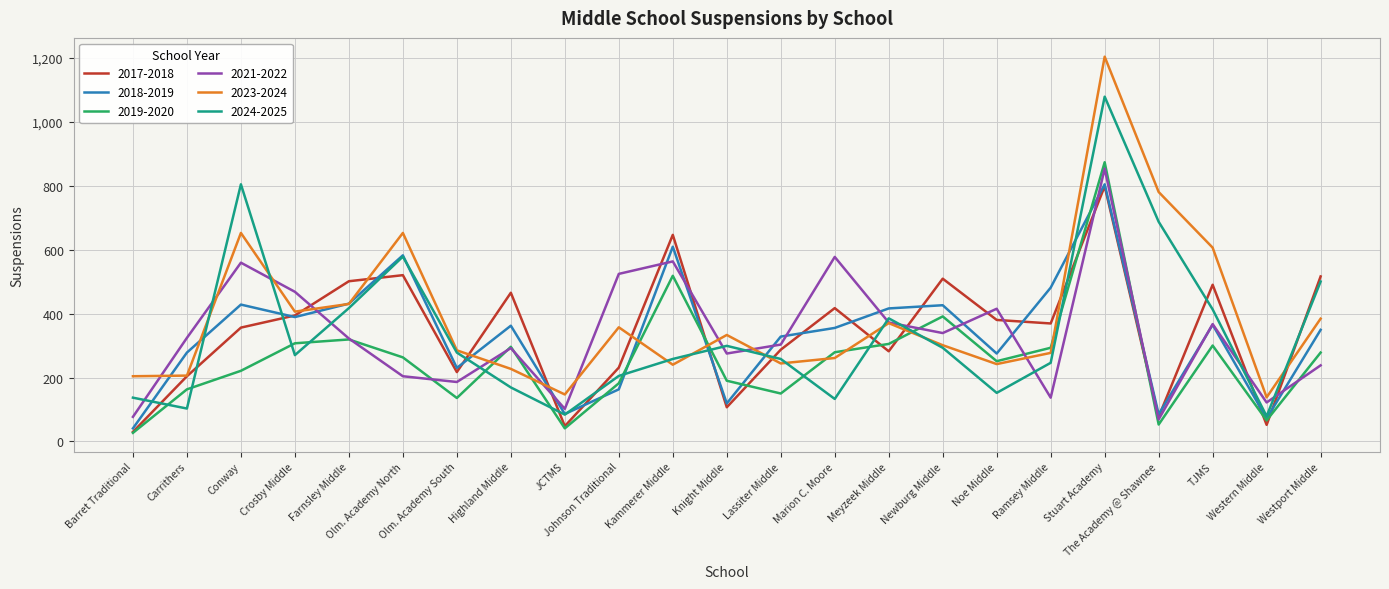

True or false: 2023-2024 has a value of 652 at Conway.

True